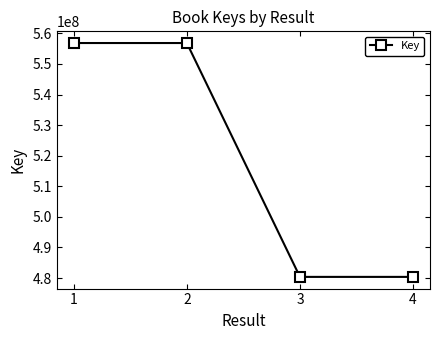

At which label does the data first exceed 556847578?

1